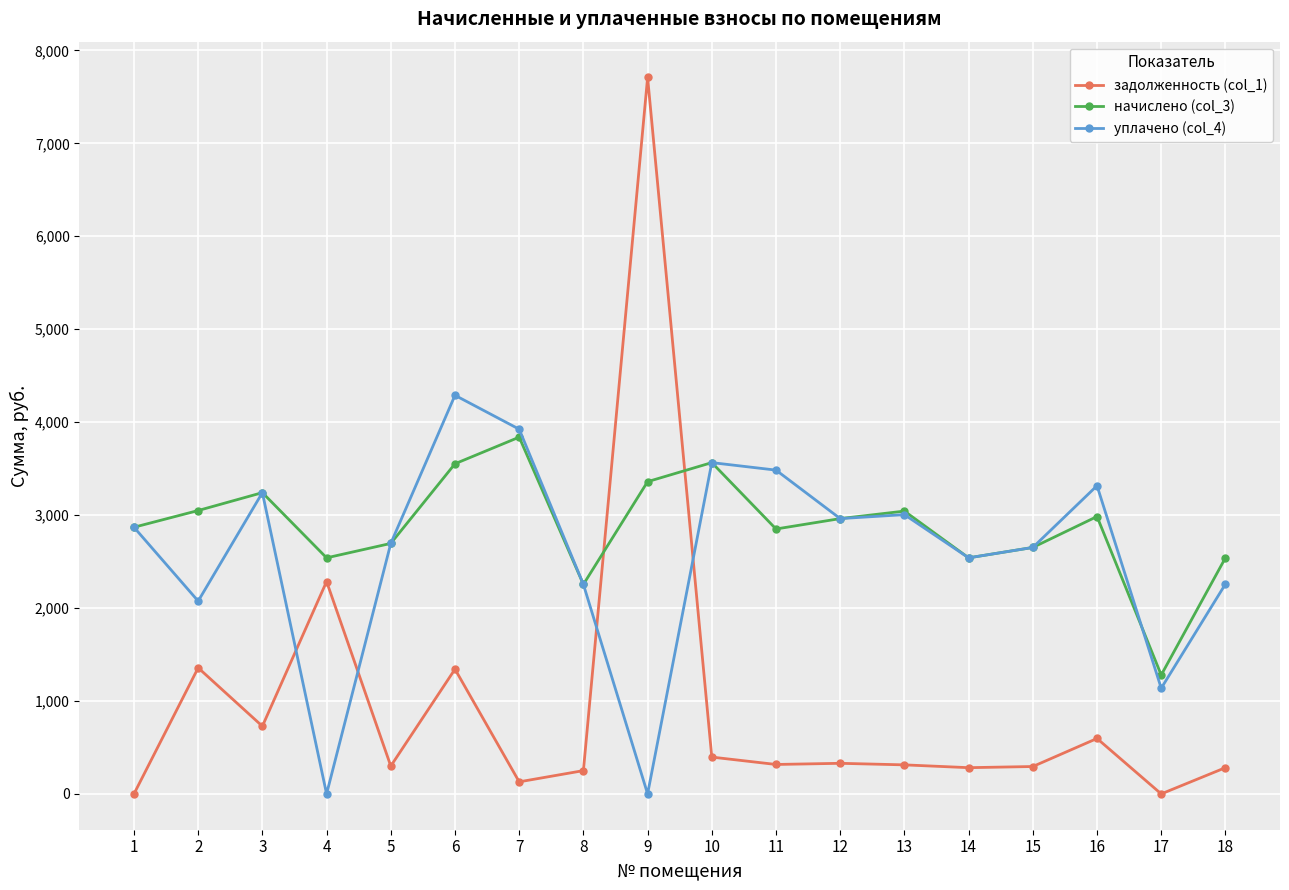

Between which two adjacent categories do уплачено (col_4) and задолженность (col_1) first intersect?

3 and 4